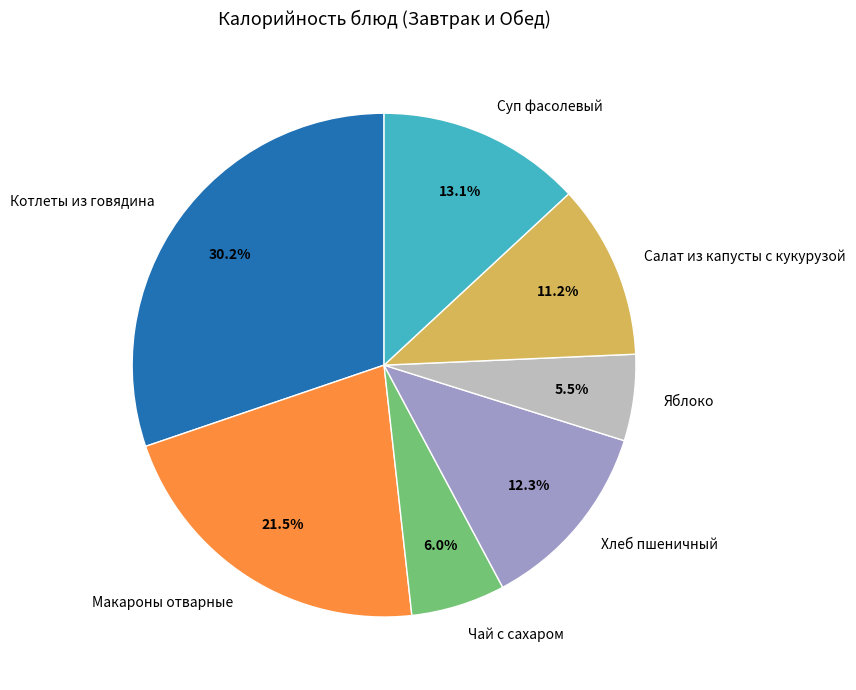

How many segments does this pie chart have?

7